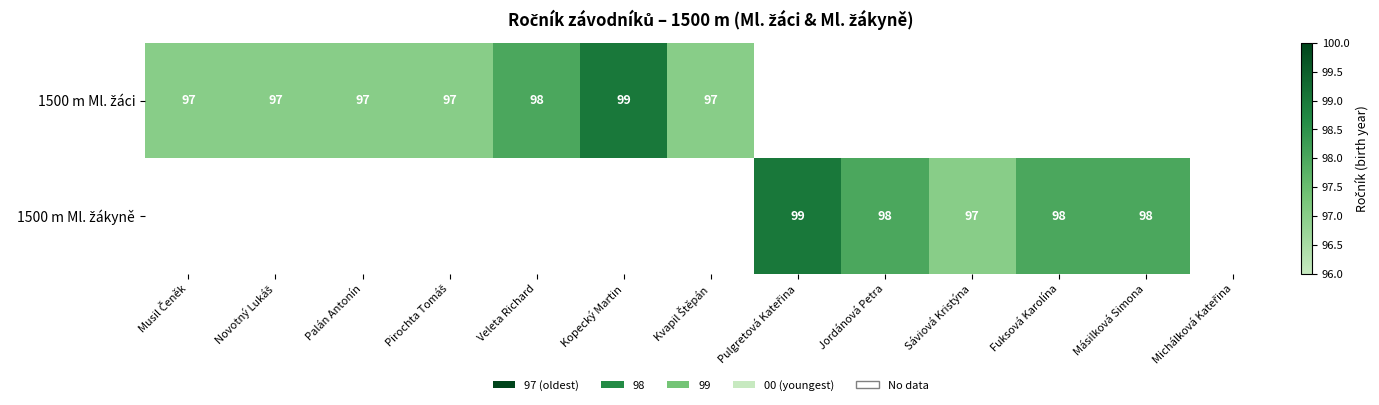

How many values in the 1500 m Ml. žáci series are below 99?

6